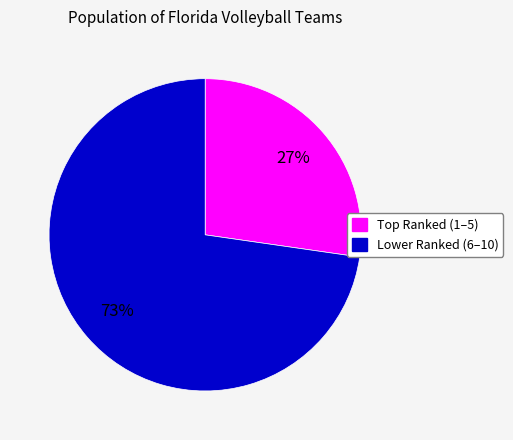

Is there any slice that represents more than half of the pie?

Yes